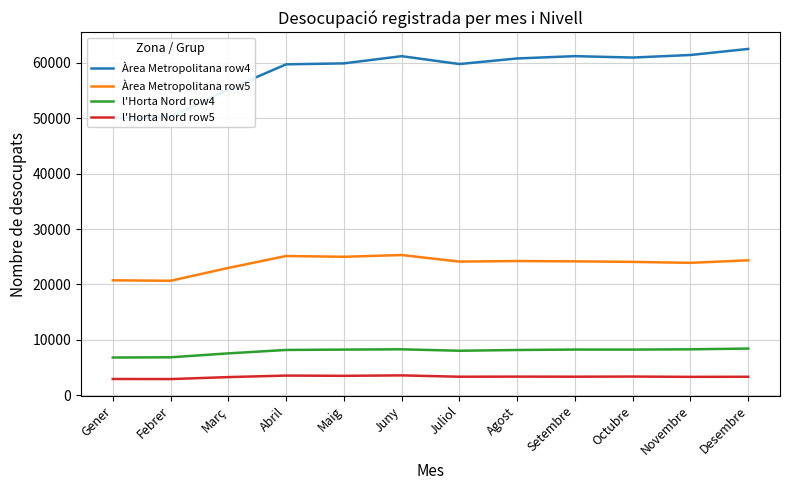

What is the lowest value of the l'Horta Nord row5 series?

2928